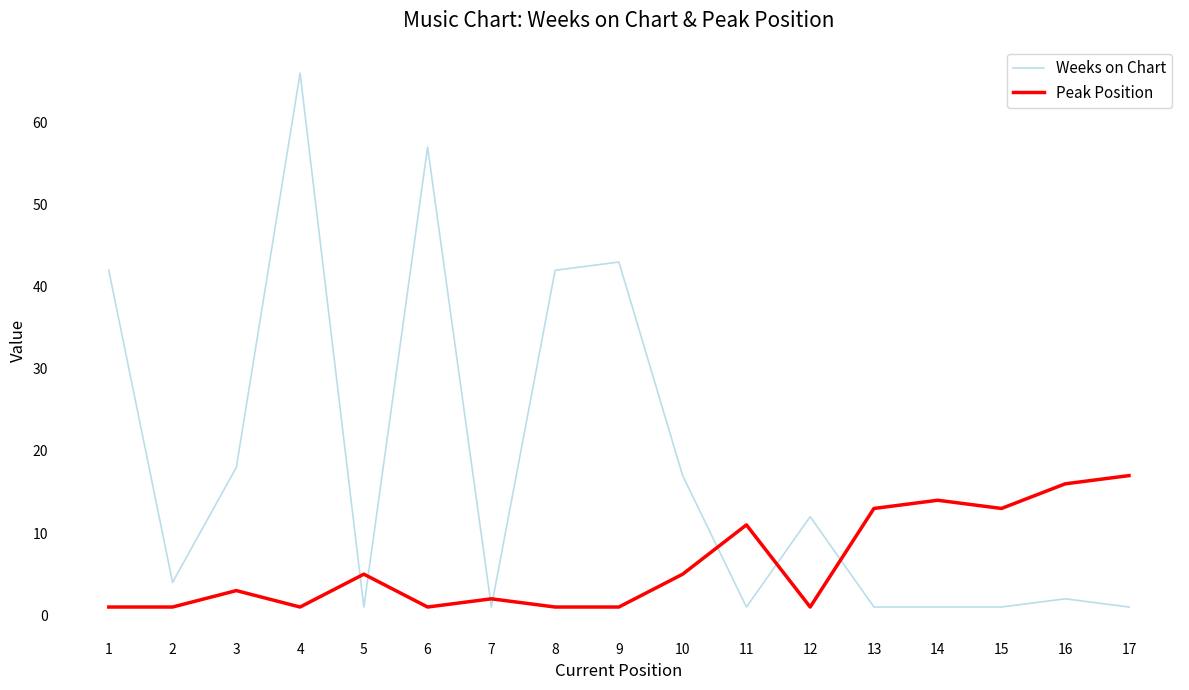

What is the difference between the maximum and minimum values in the Weeks on Chart series?

65